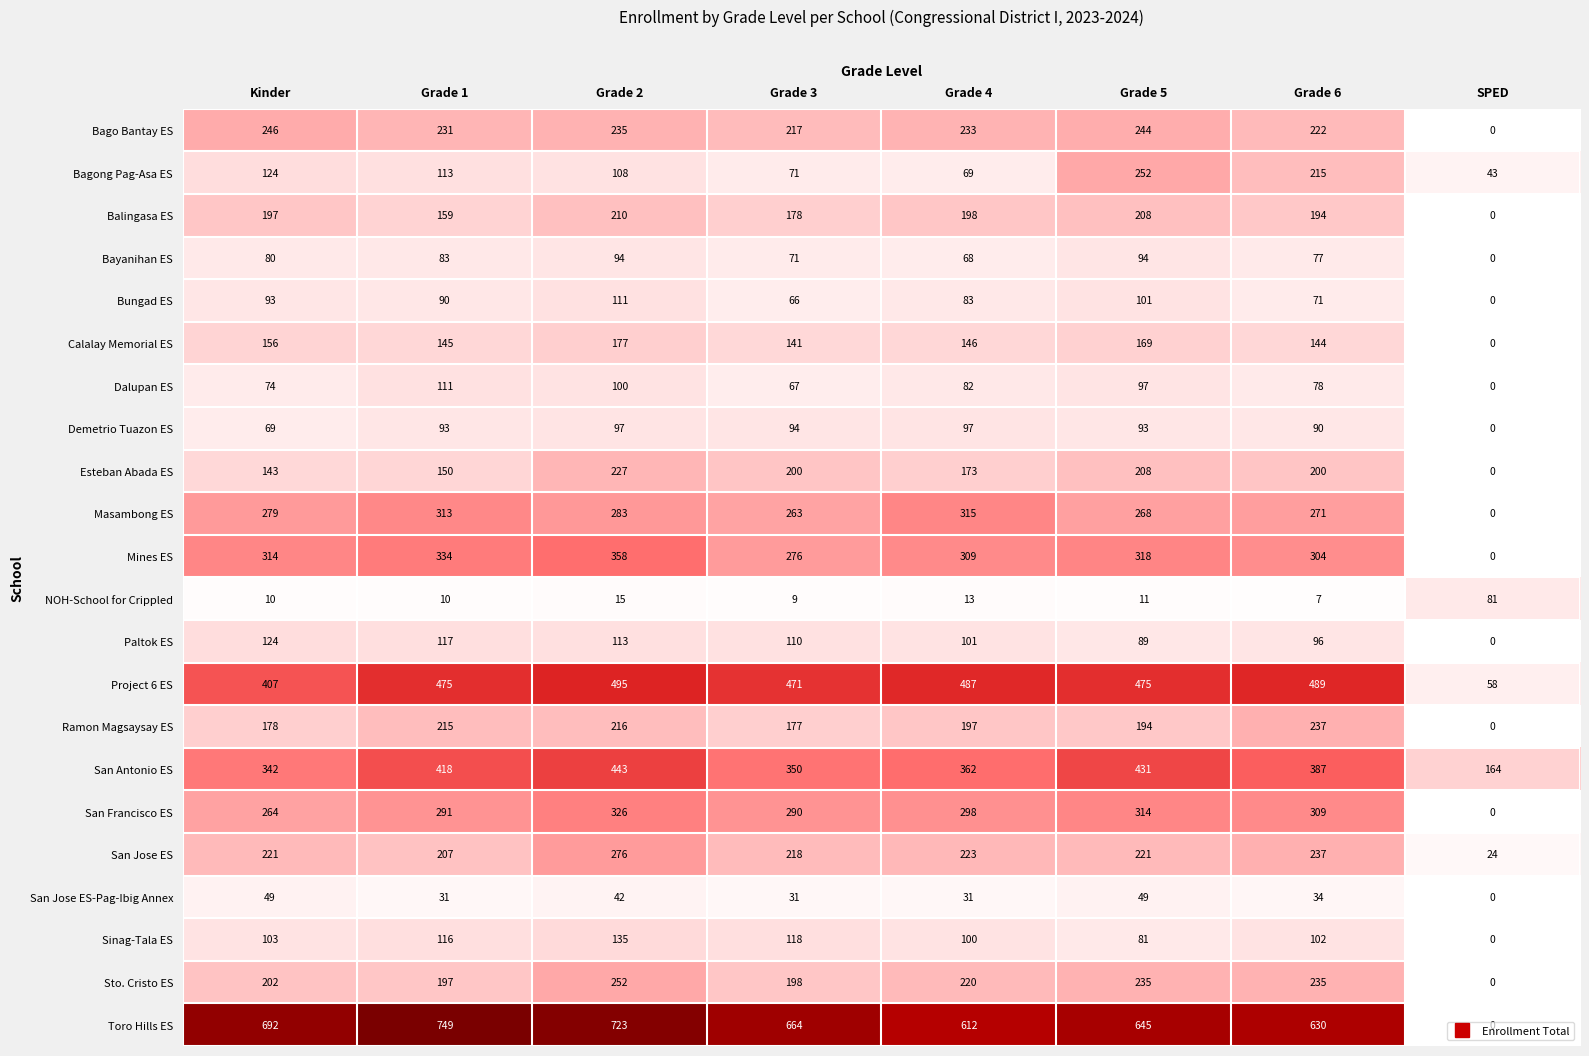

Which series has the widest spread of values?

Toro Hills ES